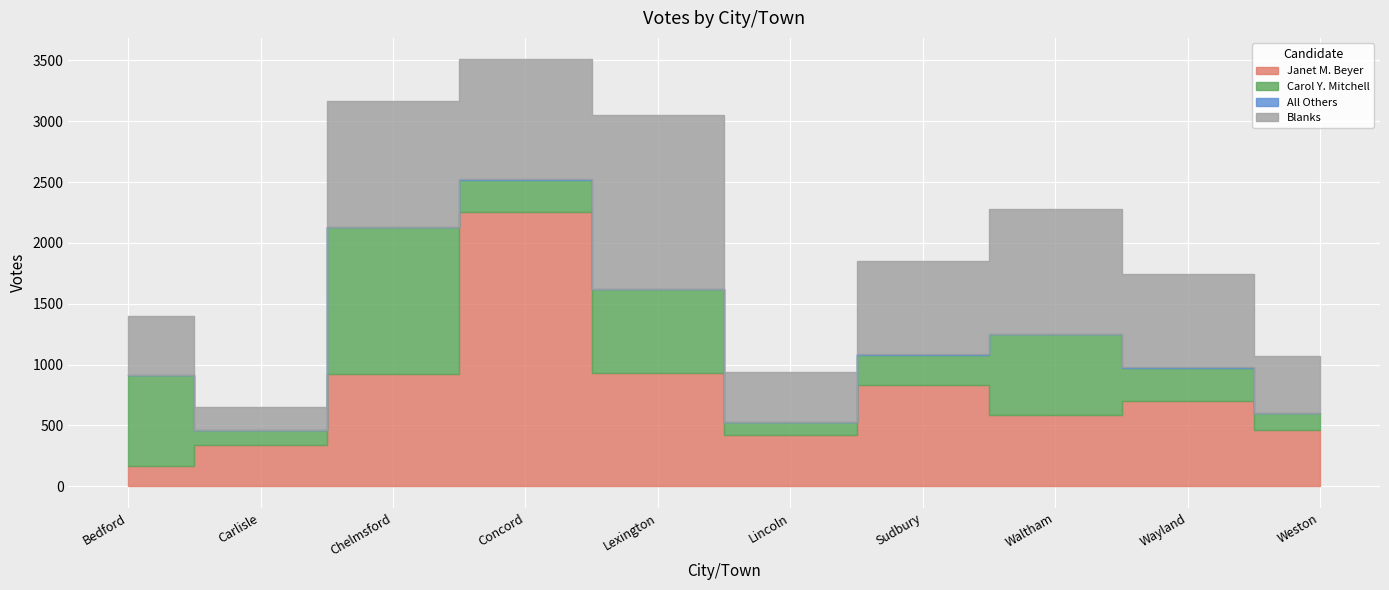

What is the difference between the second highest and minimum values in the Carol Y. Mitchell series?

637